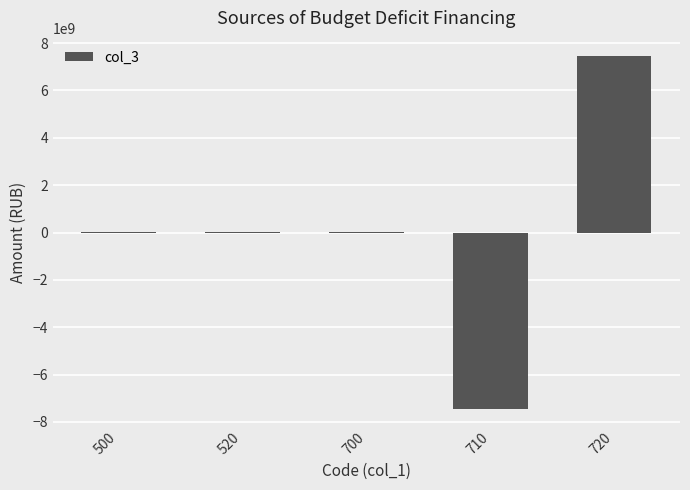

What is the average value?

24011130.6